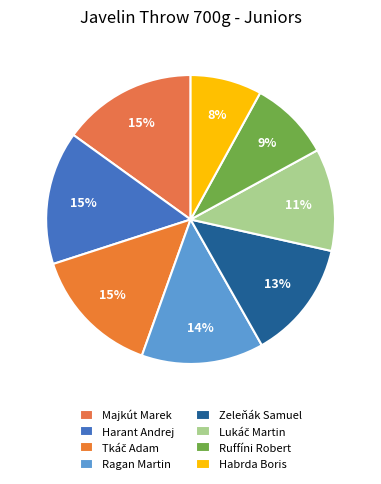

How much of the chart is everything except Harant Andrej?

85.1%